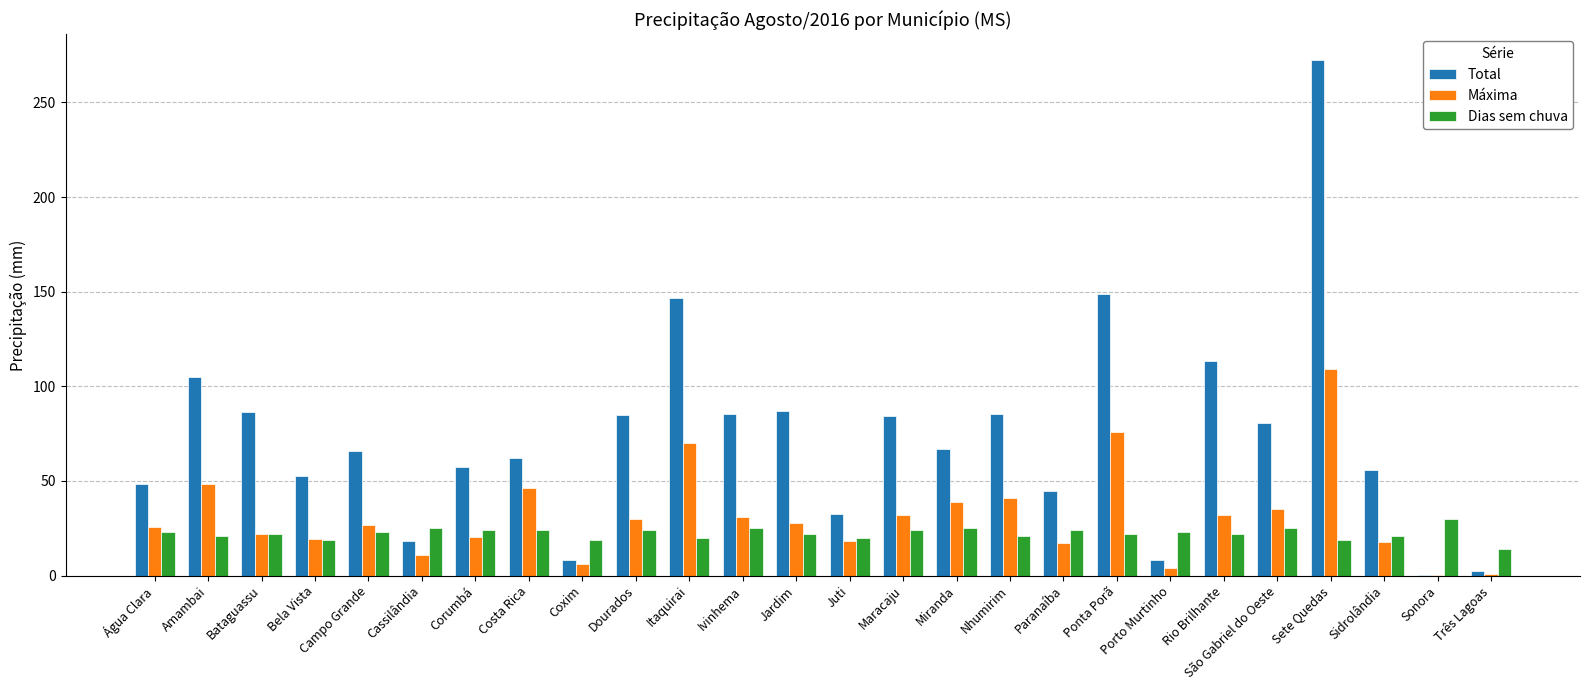

What is the average value of the Total series?

73.2